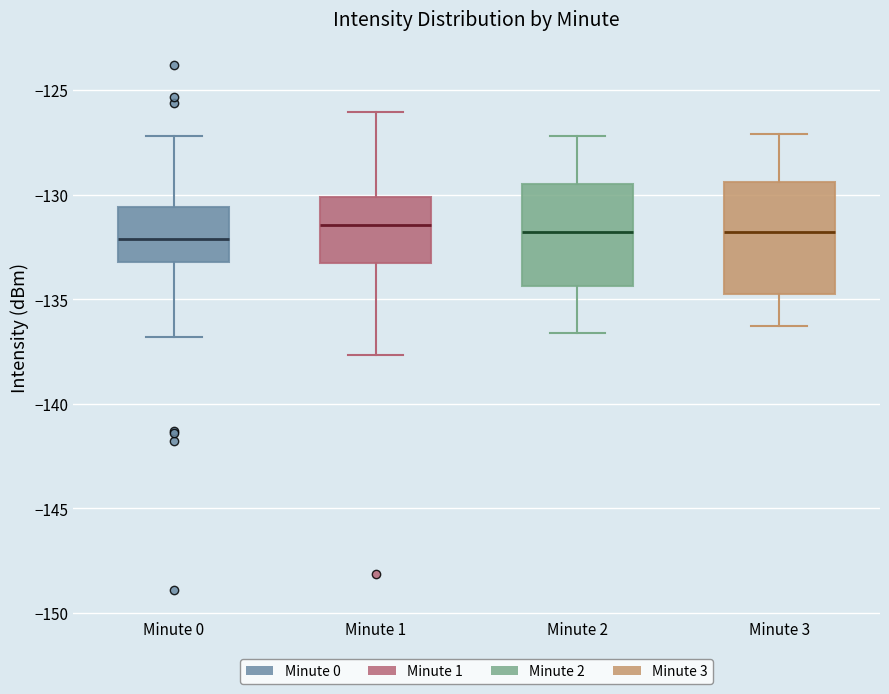

Reading left to right, read every box against the y-axis: the position of its median line, the range the box covers, and the ends of its whiskers. The values are not printed on the chart, so give them approximately, as read against the axis.

Minute 0: median -132.0, box -133.0 to -130.5, whiskers -137.0 to -127.0
Minute 1: median -131.5, box -133.5 to -130.0, whiskers -137.5 to -126.0
Minute 2: median -132.0, box -134.5 to -129.5, whiskers -136.5 to -127.0
Minute 3: median -132.0, box -134.5 to -129.5, whiskers -136.5 to -127.0